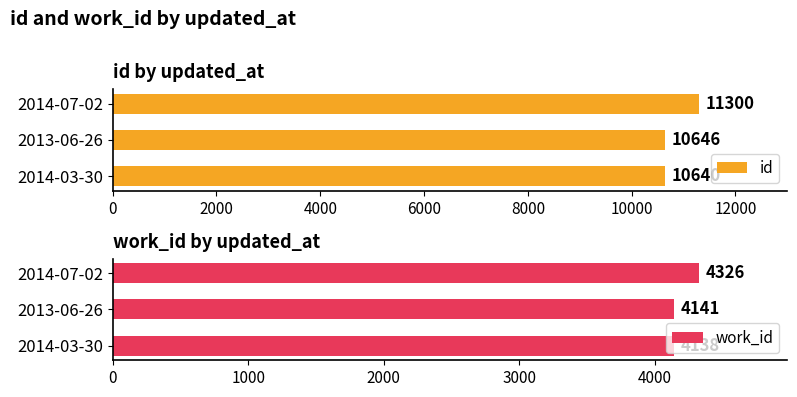

Which series has the largest range (max minus min)?

id